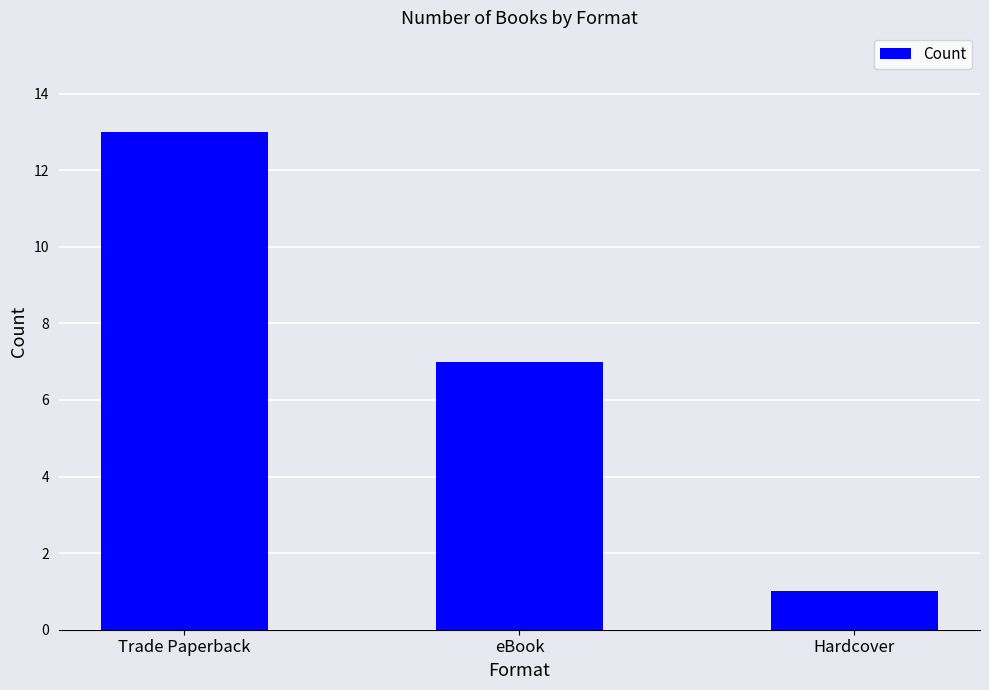

What is the label of the 3rd bar from the left?

Hardcover